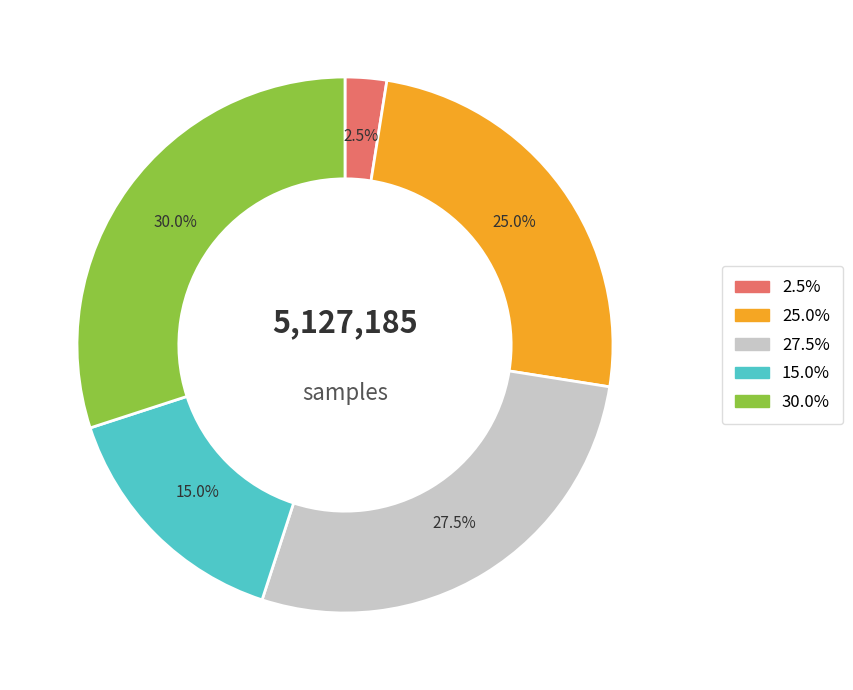

Which category has the smallest portion of the pie?

2.5%